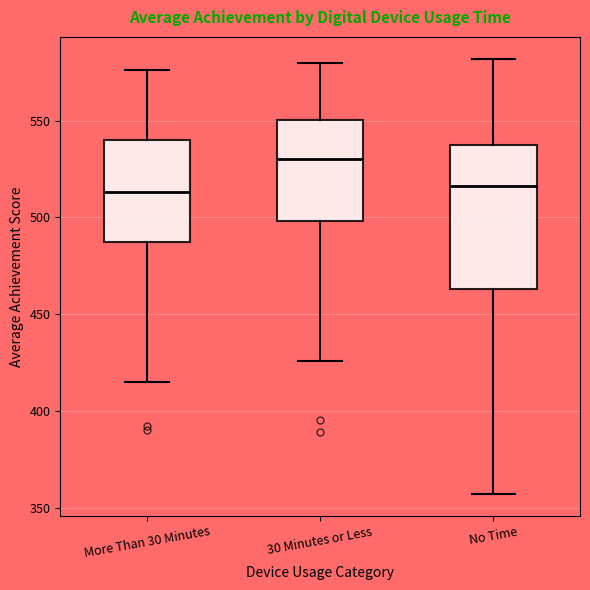

Reading left to right, read every box against the y-axis: the position of its median line, the range the box covers, and the ends of its whiskers. The values are not printed on the chart, so give them approximately, as read against the axis.

More Than 30 Minutes: median 515, box 485 to 540, whiskers 415 to 575
30 Minutes or Less: median 530, box 500 to 550, whiskers 425 to 580
No Time: median 515, box 465 to 540, whiskers 355 to 580